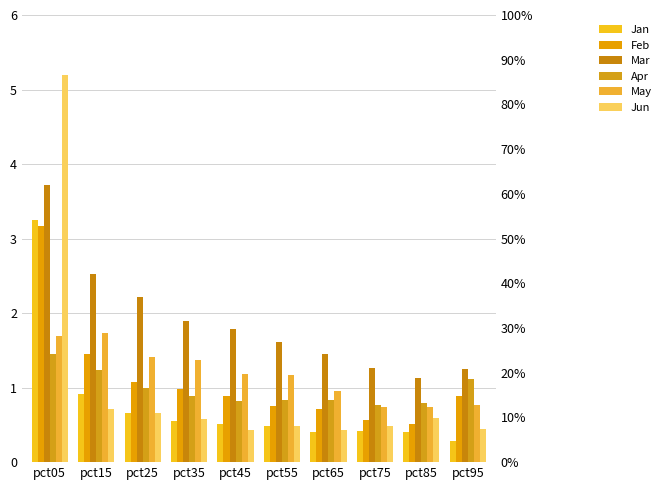

List the labels in order of Jun value, smallest first.

pct65, pct45, pct95, pct55, pct75, pct35, pct85, pct25, pct15, pct05